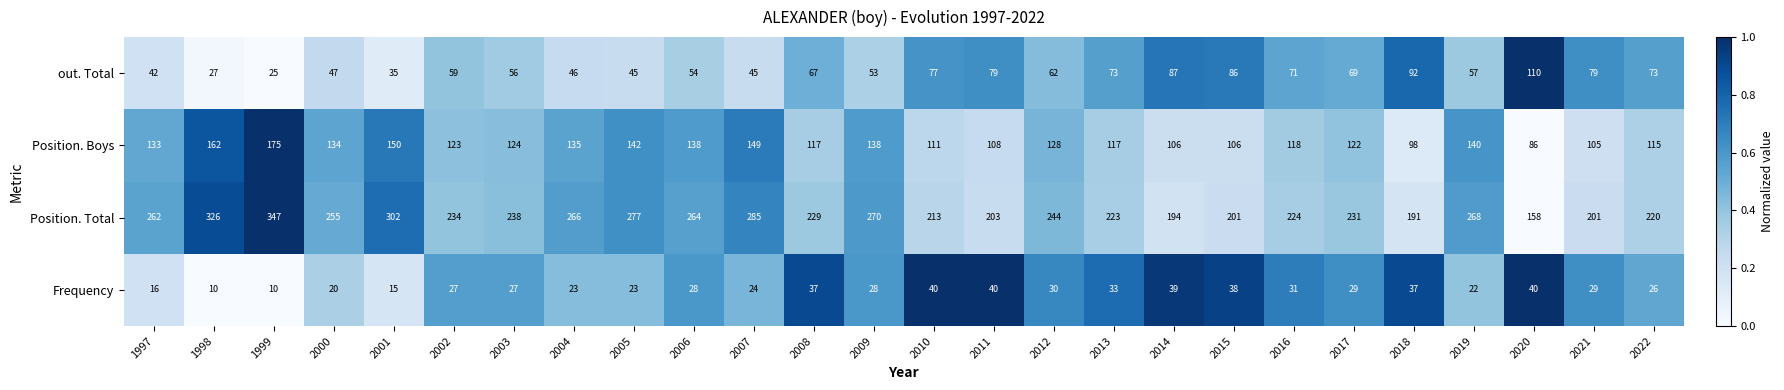

The value of out. Total at 2005 is 24. True or false?

False